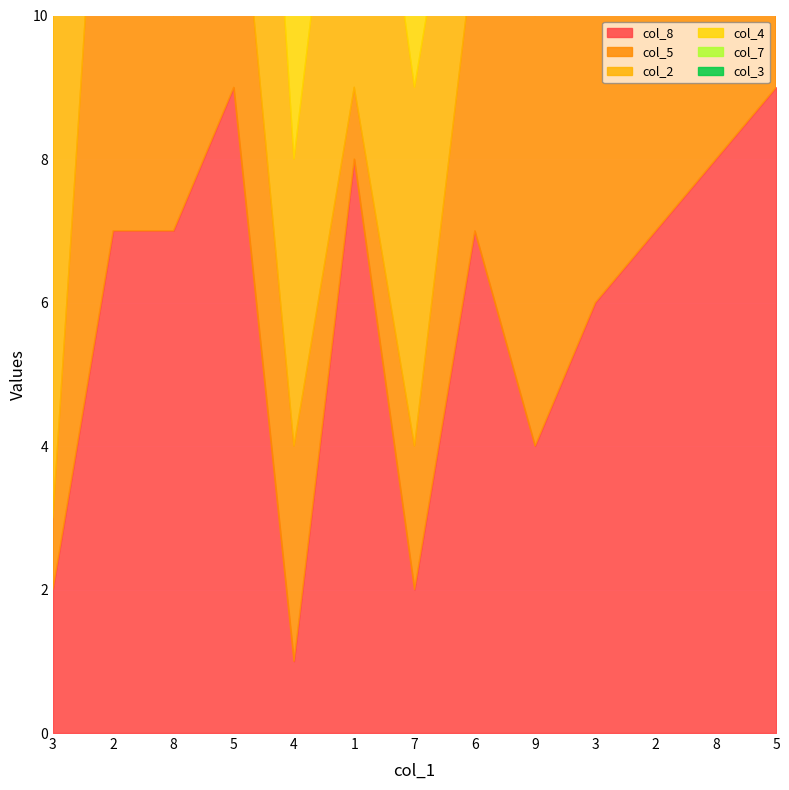

Where does the col_4 series first go above 5?

8